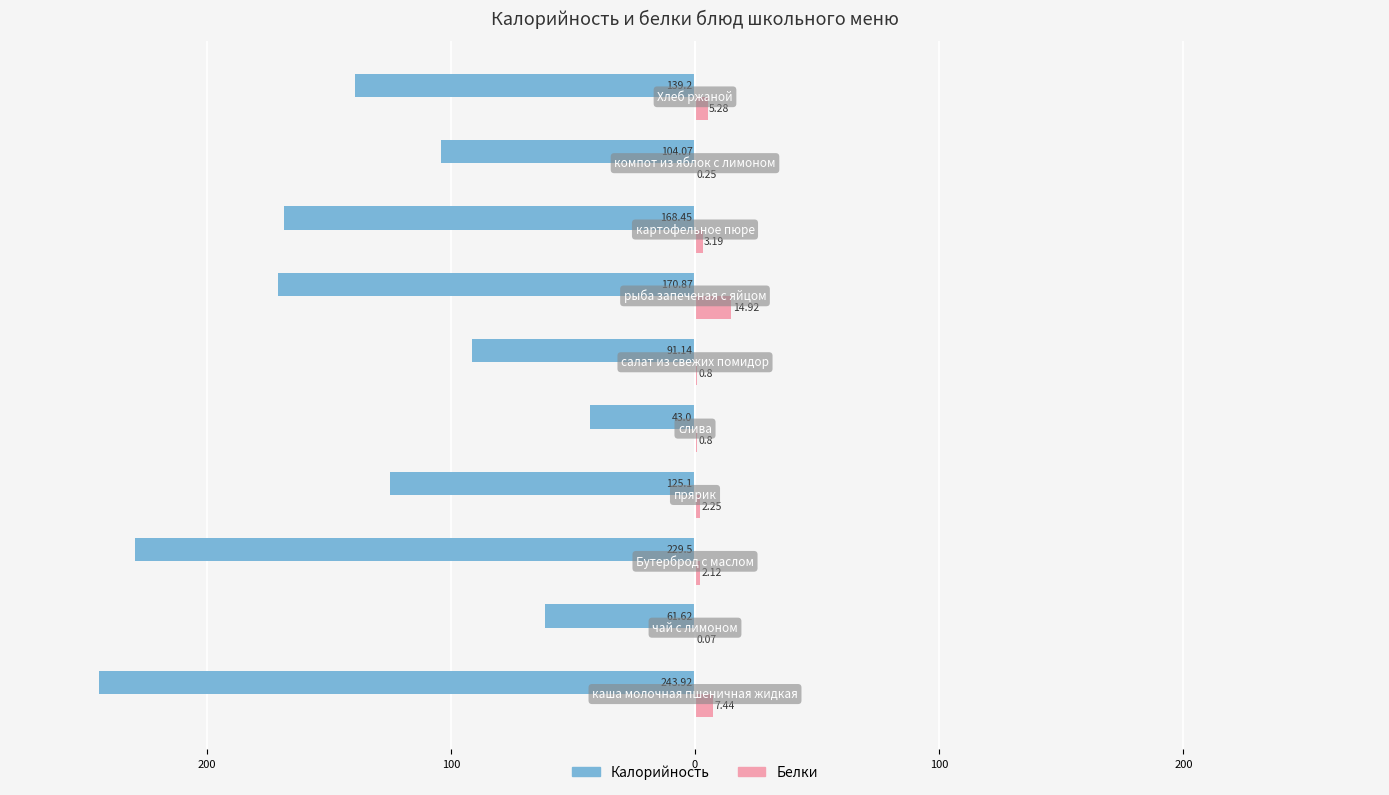

What are all the series names shown in the legend?

Калорийность, Белки